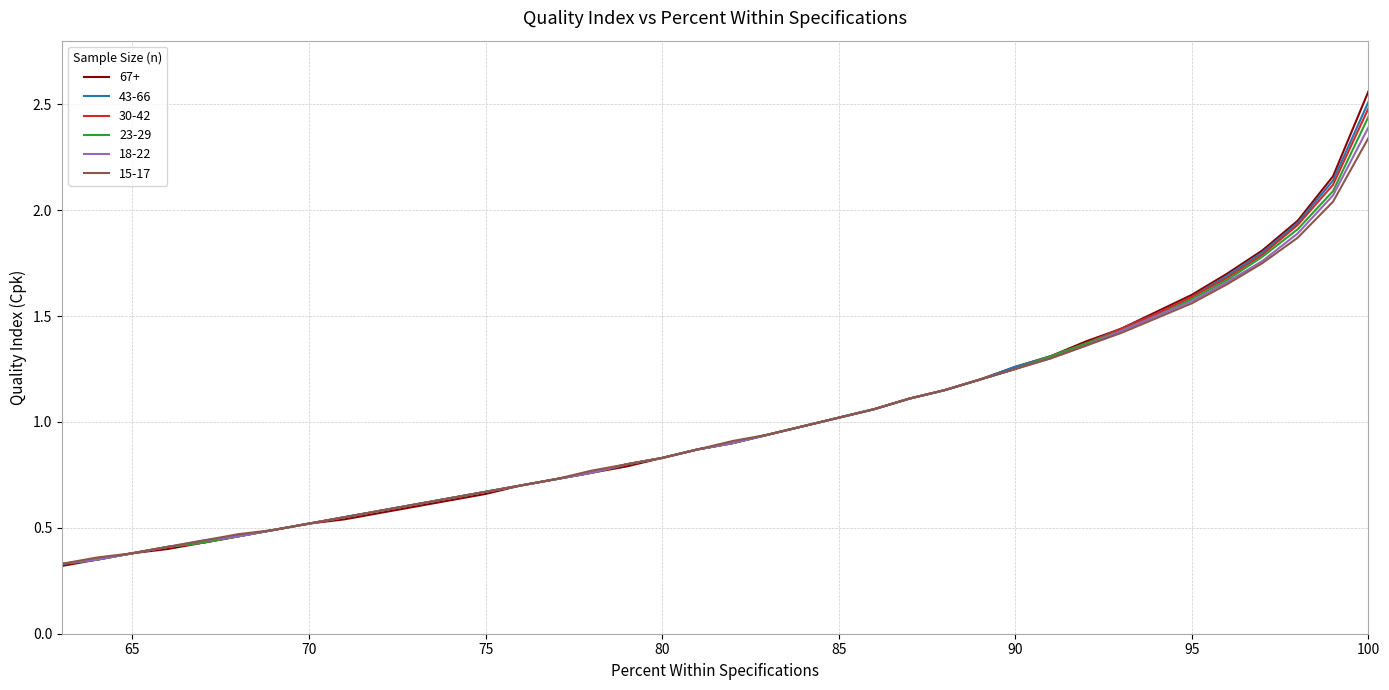

At which category is the sum across all series the highest?

100